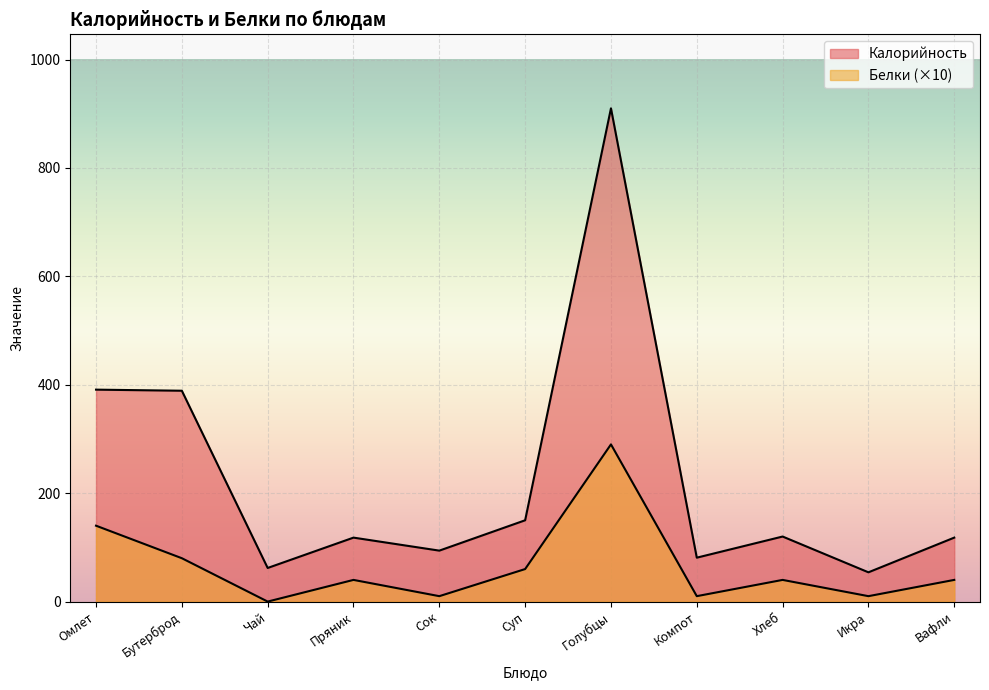

At which label does Белки first exceed 40?

Омлет